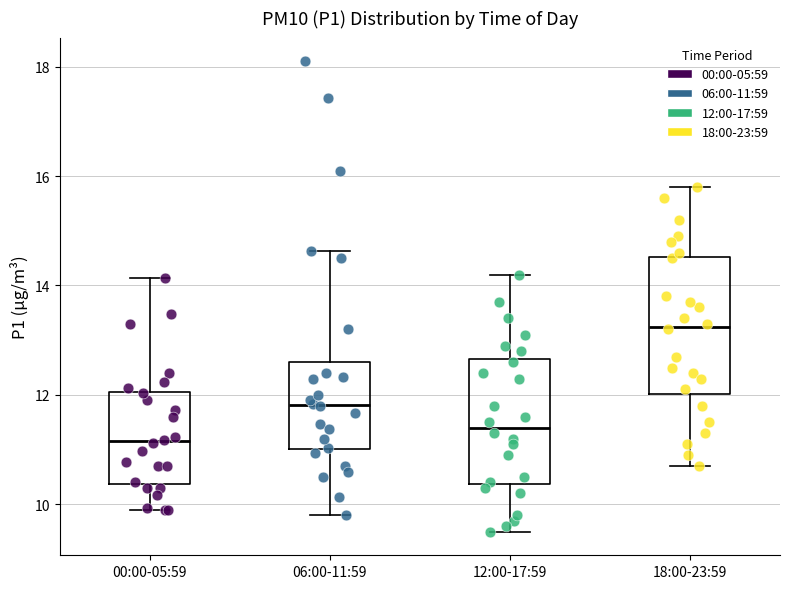

Reading left to right, read every box against the y-axis: the position of its median line, the range the box covers, and the ends of its whiskers. The values are not printed on the chart, so give them approximately, as read against the axis.

00:00-05:59: median 11.2, box 10.4 to 12.0, whiskers 10.0 to 14.2
06:00-11:59: median 11.8, box 11.0 to 12.6, whiskers 9.8 to 14.6
12:00-17:59: median 11.4, box 10.4 to 12.6, whiskers 9.6 to 14.2
18:00-23:59: median 13.2, box 12.0 to 14.6, whiskers 10.8 to 15.8